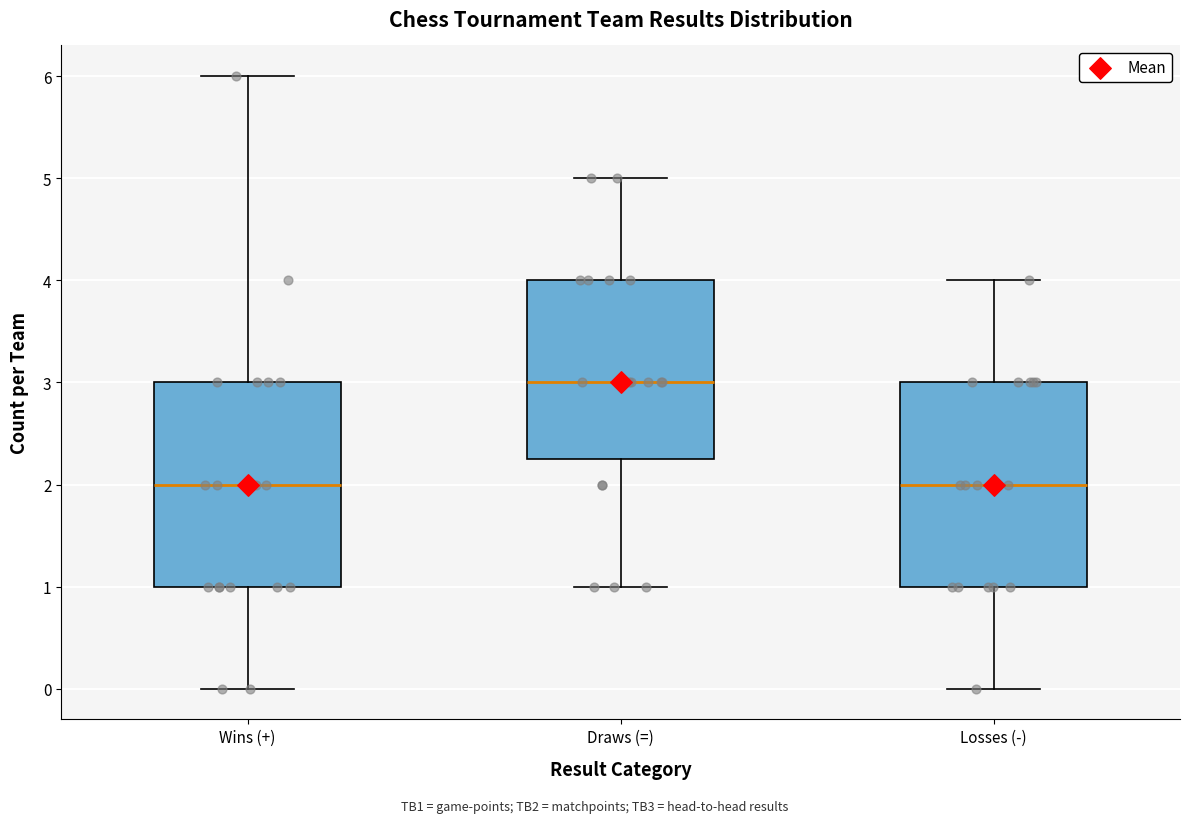

Which box's median line is the highest?

Draws (=)